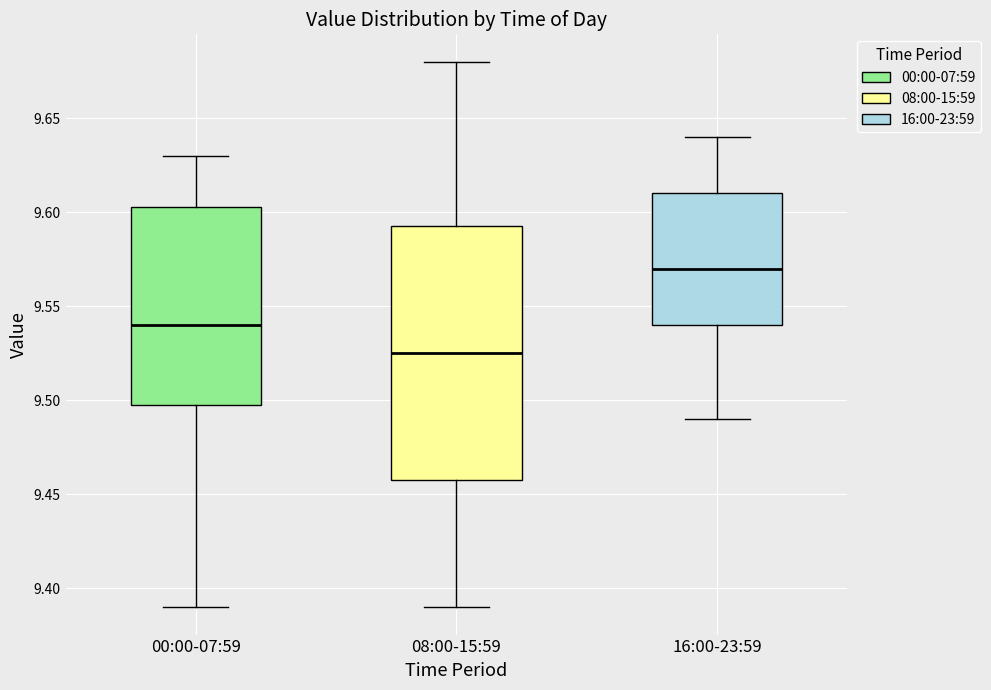

Reading left to right, read every box against the y-axis: the position of its median line, the range the box covers, and the ends of its whiskers. The values are not printed on the chart, so give them approximately, as read against the axis.

00:00-07:59: median 9.540, box 9.500 to 9.605, whiskers 9.390 to 9.630
08:00-15:59: median 9.525, box 9.460 to 9.595, whiskers 9.390 to 9.680
16:00-23:59: median 9.570, box 9.540 to 9.610, whiskers 9.490 to 9.640